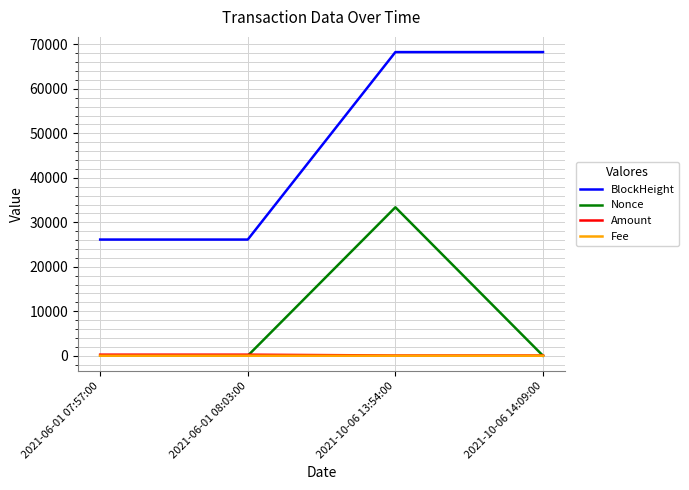

The BlockHeight series shows 19505.4 at 2021-10-06 13:54:00. True or false?

False